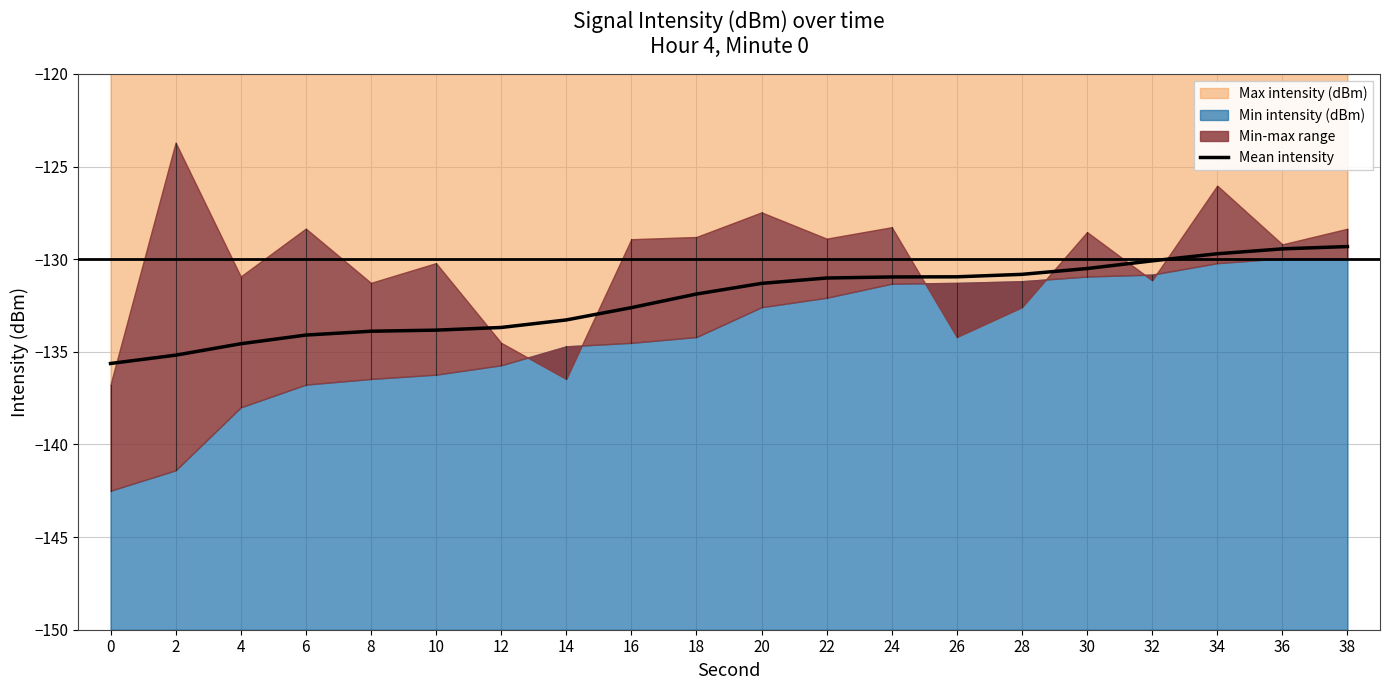

What is the change in value from 14 to 30?

+2.8